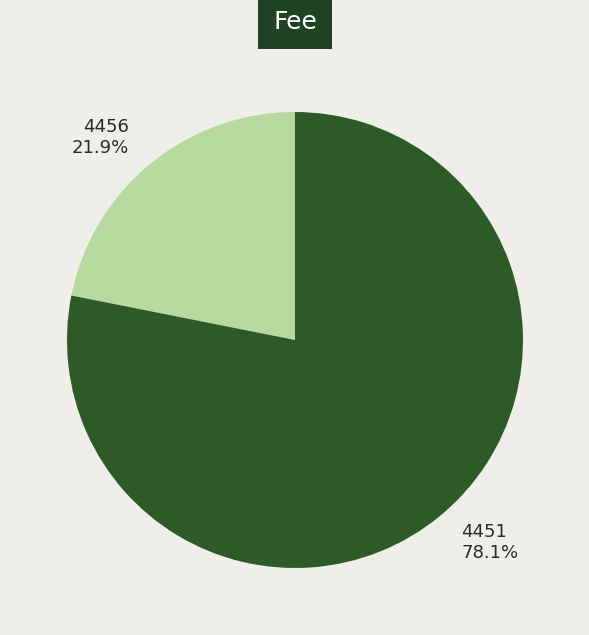

Which category has the biggest portion of the pie?

4451